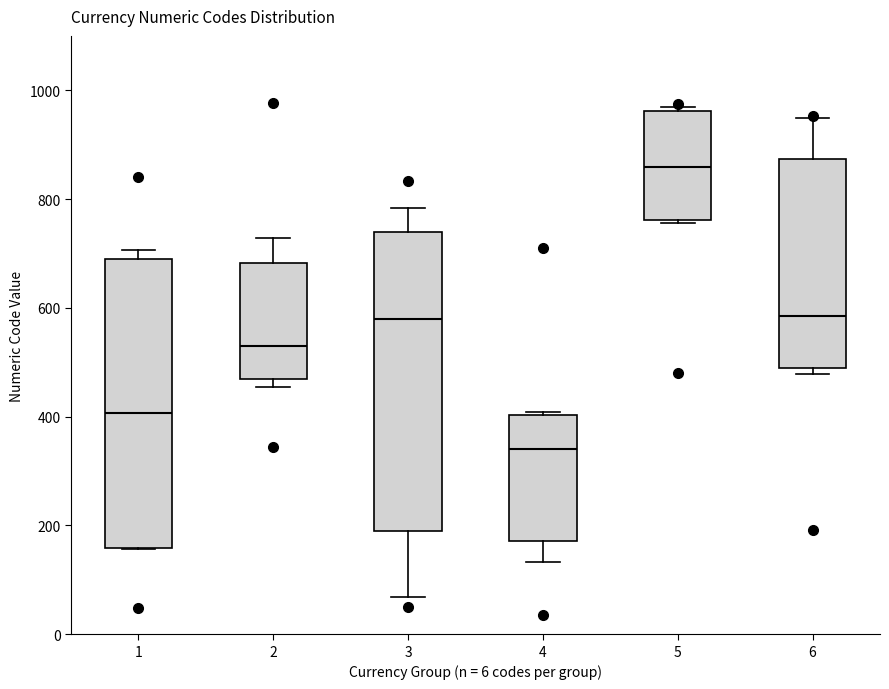

Where does the median line of the box at x = 3 sit on the y-axis? The values are not printed on the chart, so give them approximately, as read against the axis.

580